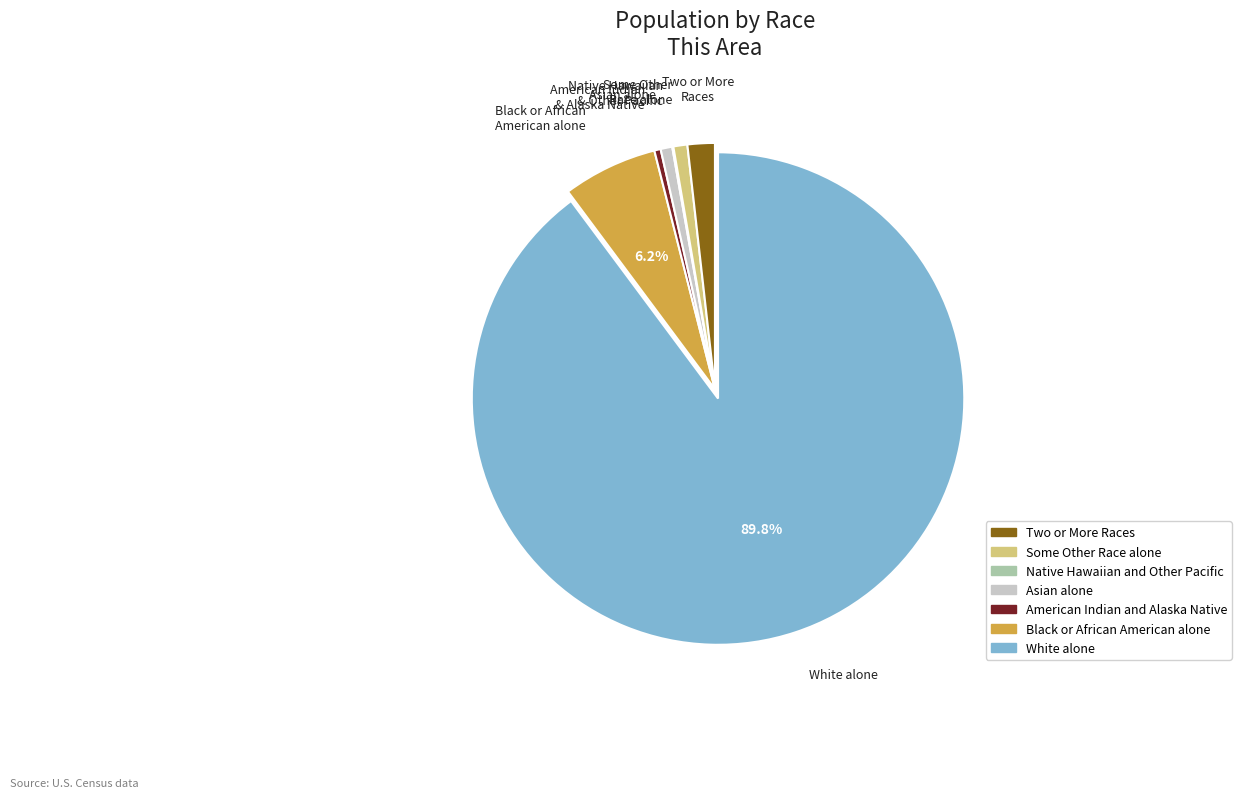

Is there any slice that represents more than half of the pie?

Yes